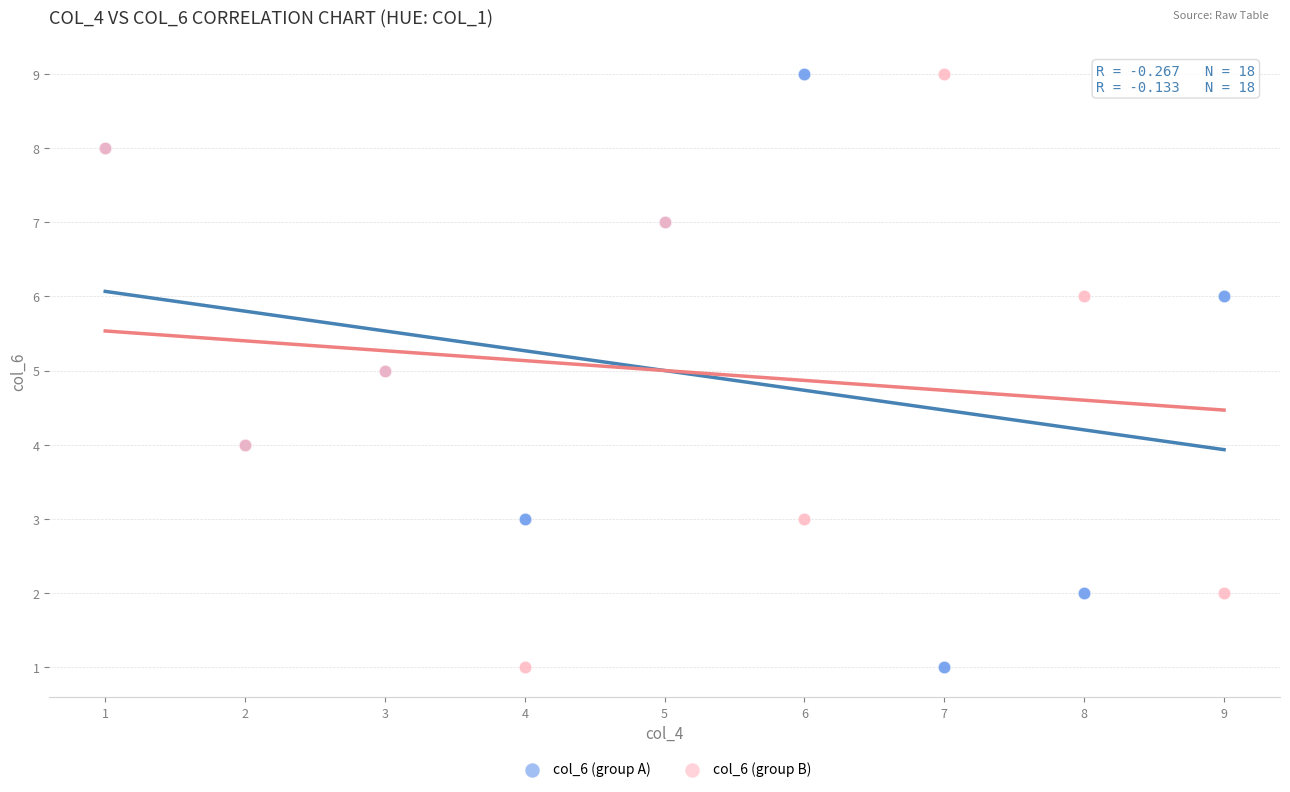

What is the X range (max minus min) for the scatter plot?

8